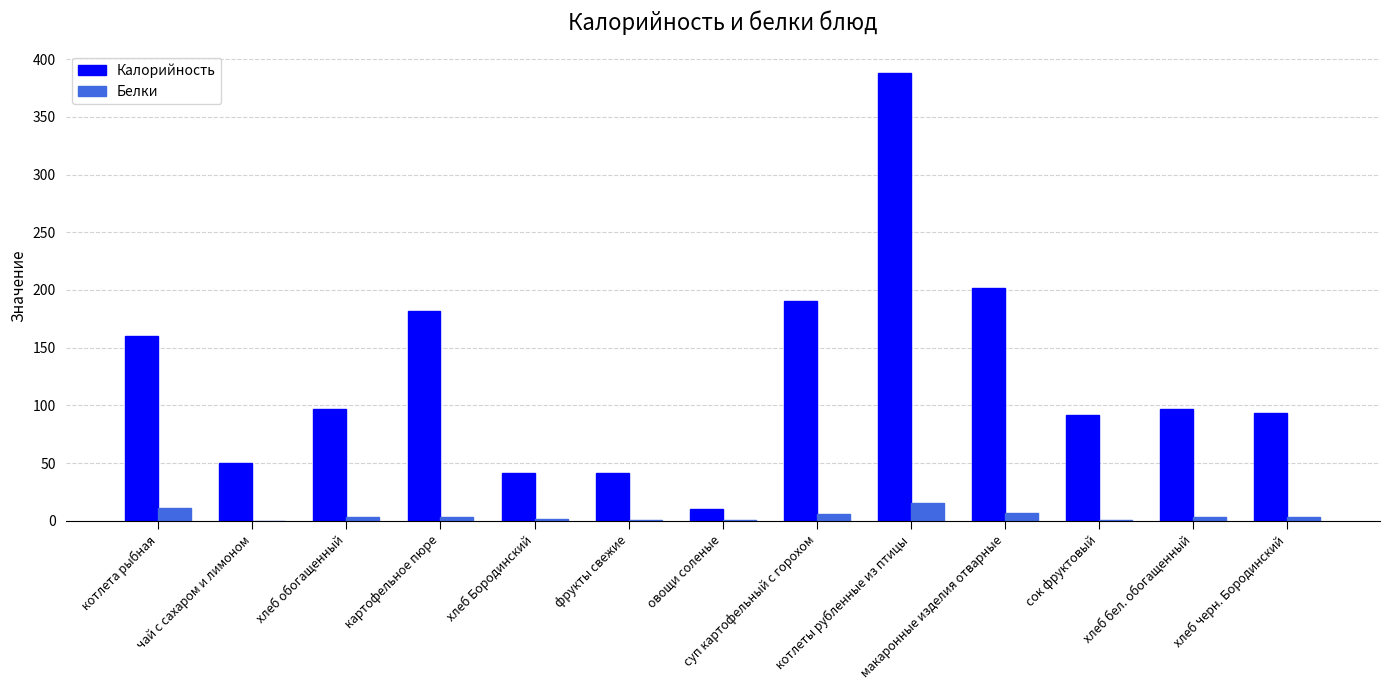

What is the maximum value for Калорийность?

388.0